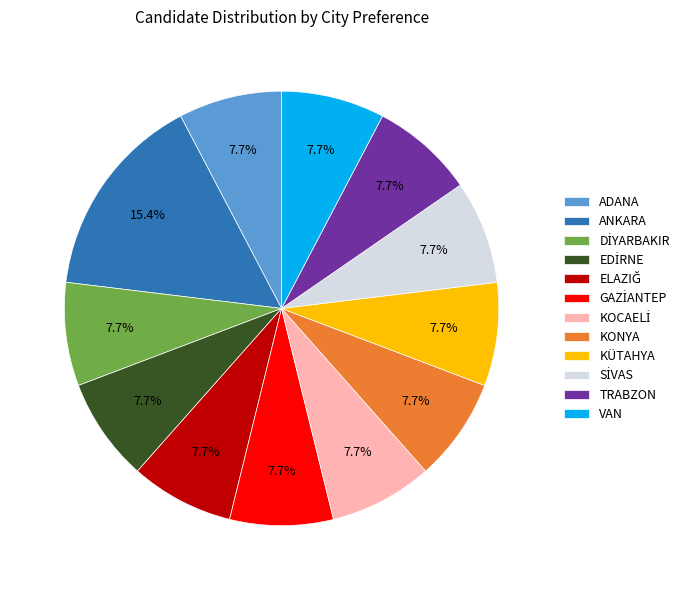

How many slices are in this pie chart?

12